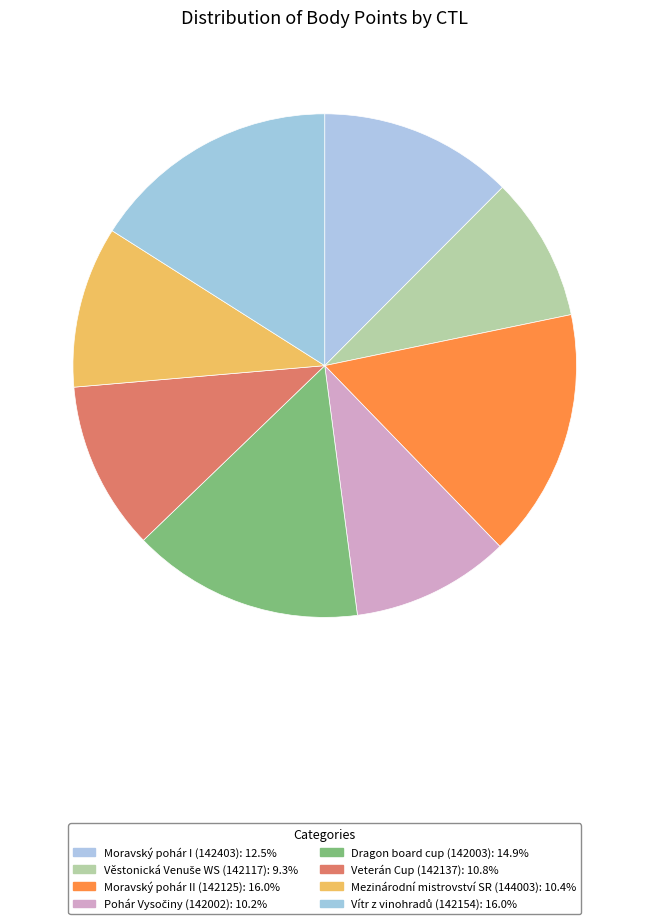

How many segments does this pie chart have?

8